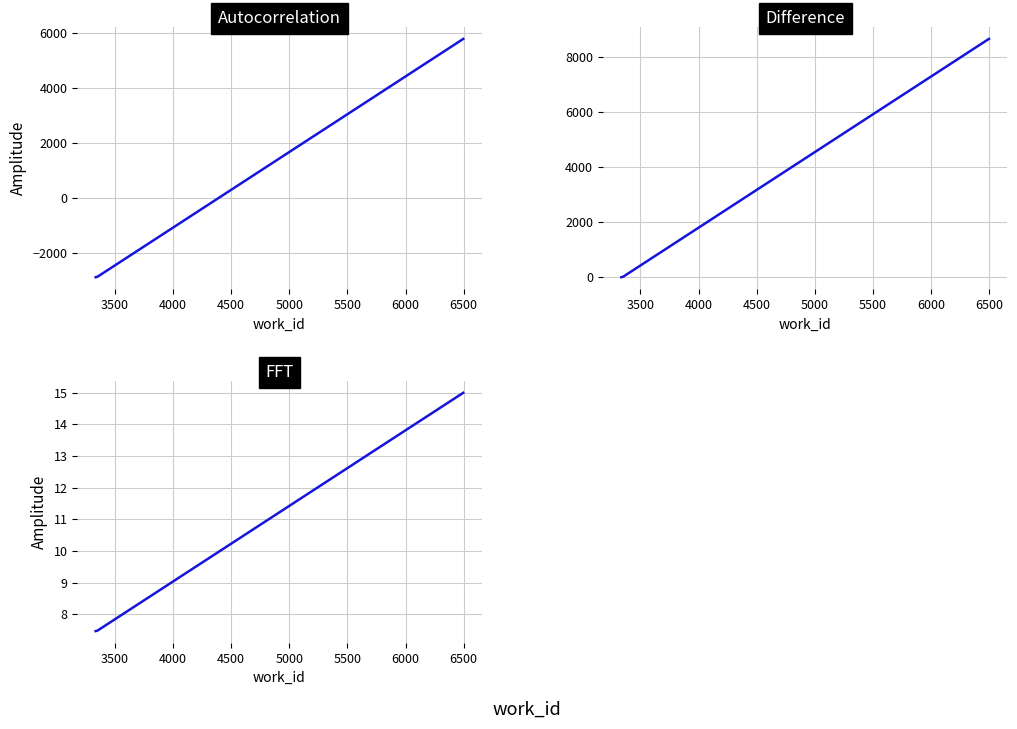

Does the chart display data point markers on the line(s)?

No